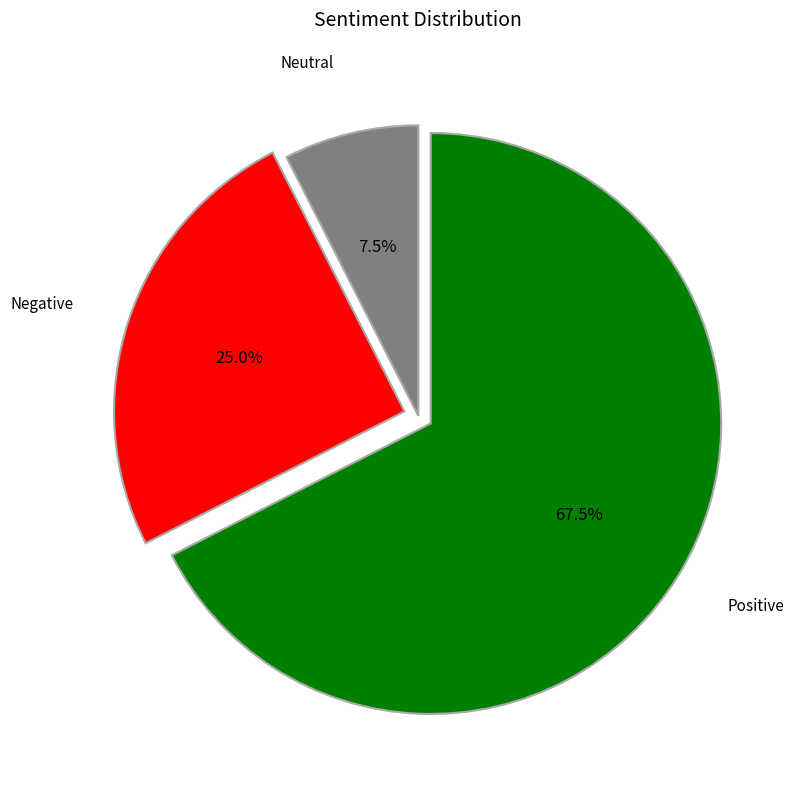

Which category has the smallest portion of the pie?

Neutral